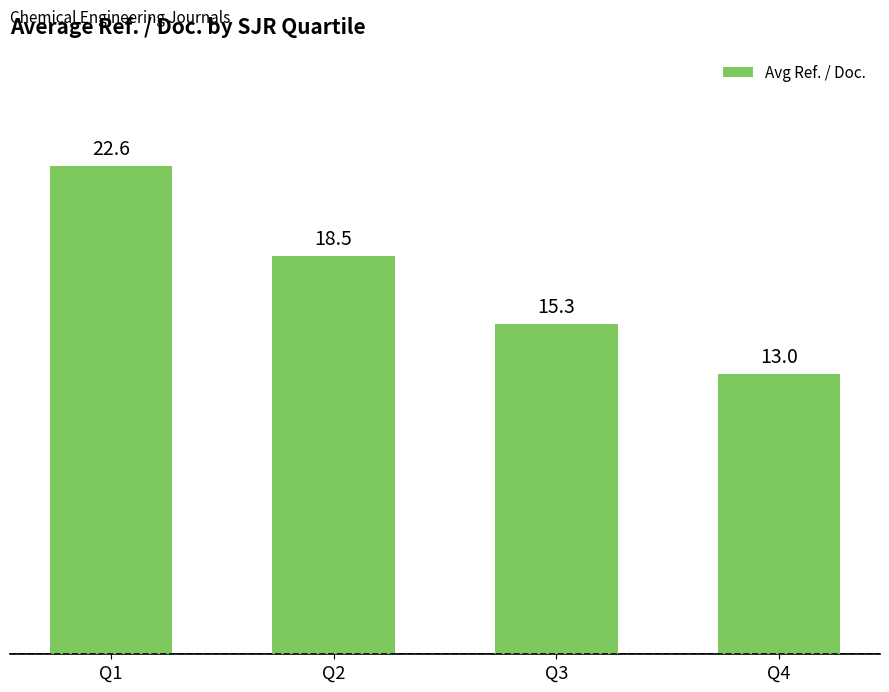

What is the difference between the maximum and minimum values?

9.6